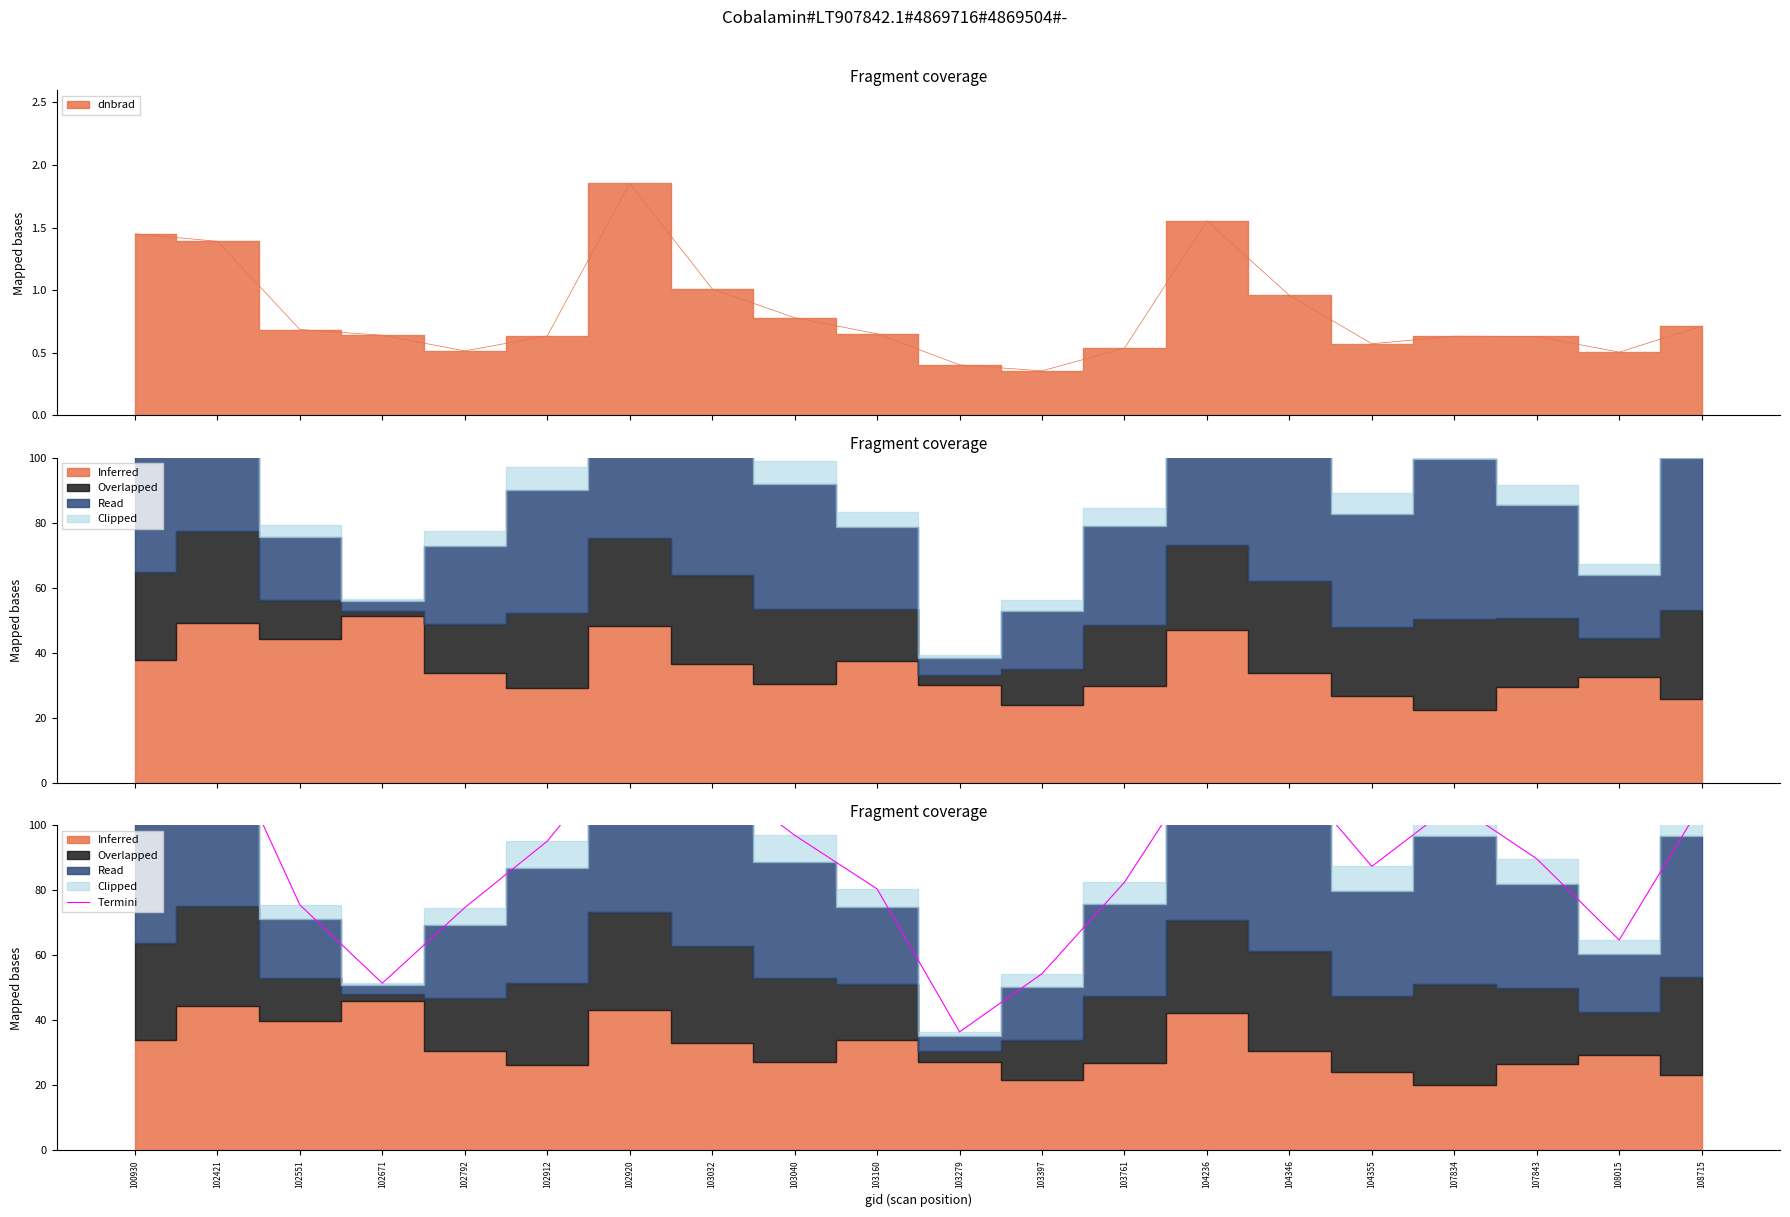

Does the chart display data point markers on the line(s)?

No